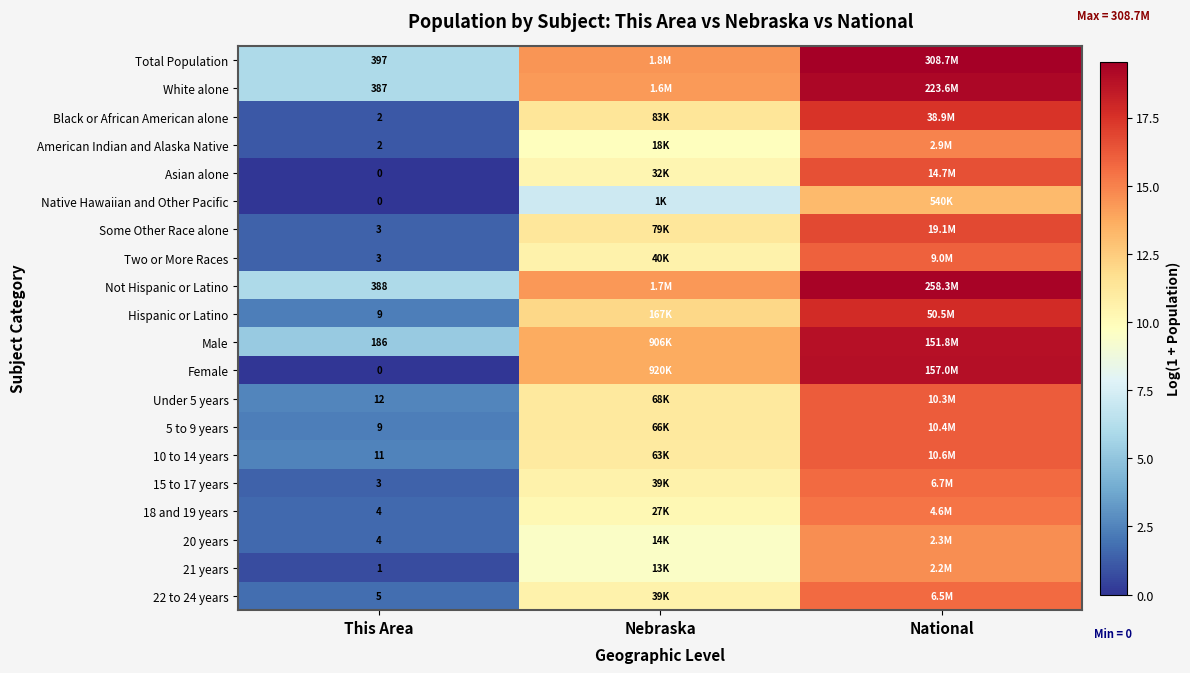

Which label corresponds to the largest value in the chart?

National